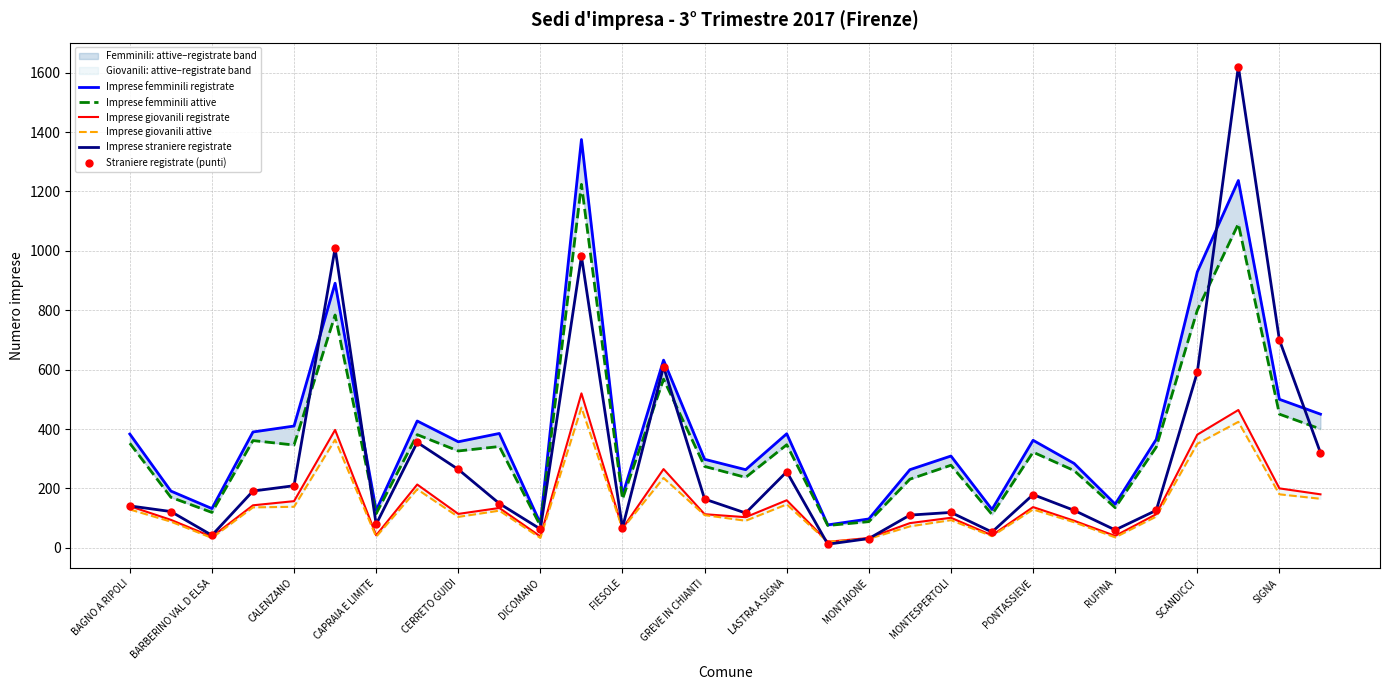

Which has a higher value, SCANDICCI or BARBERINO VAL D ELSA?

SCANDICCI